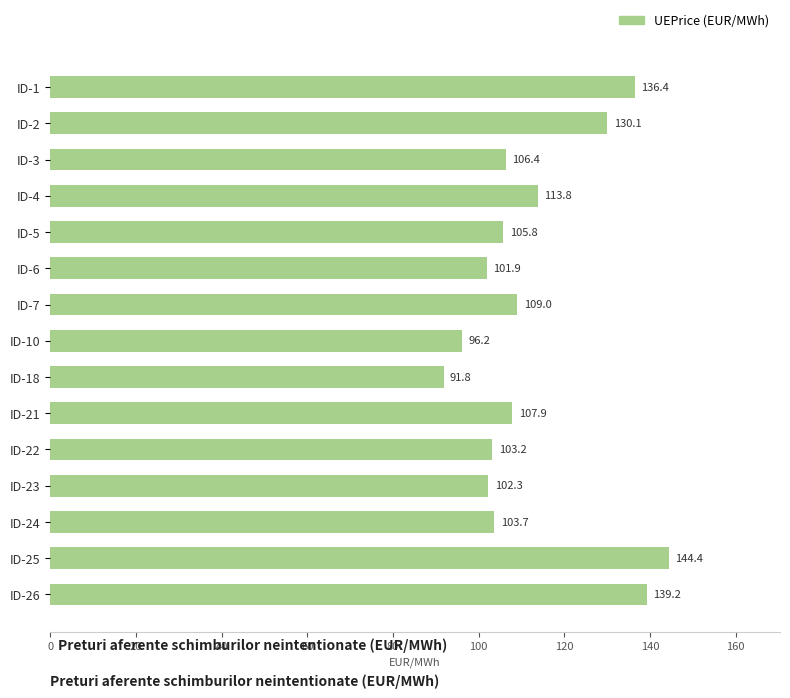

What is the change in value from ID-2 to ID-23?

-27.8